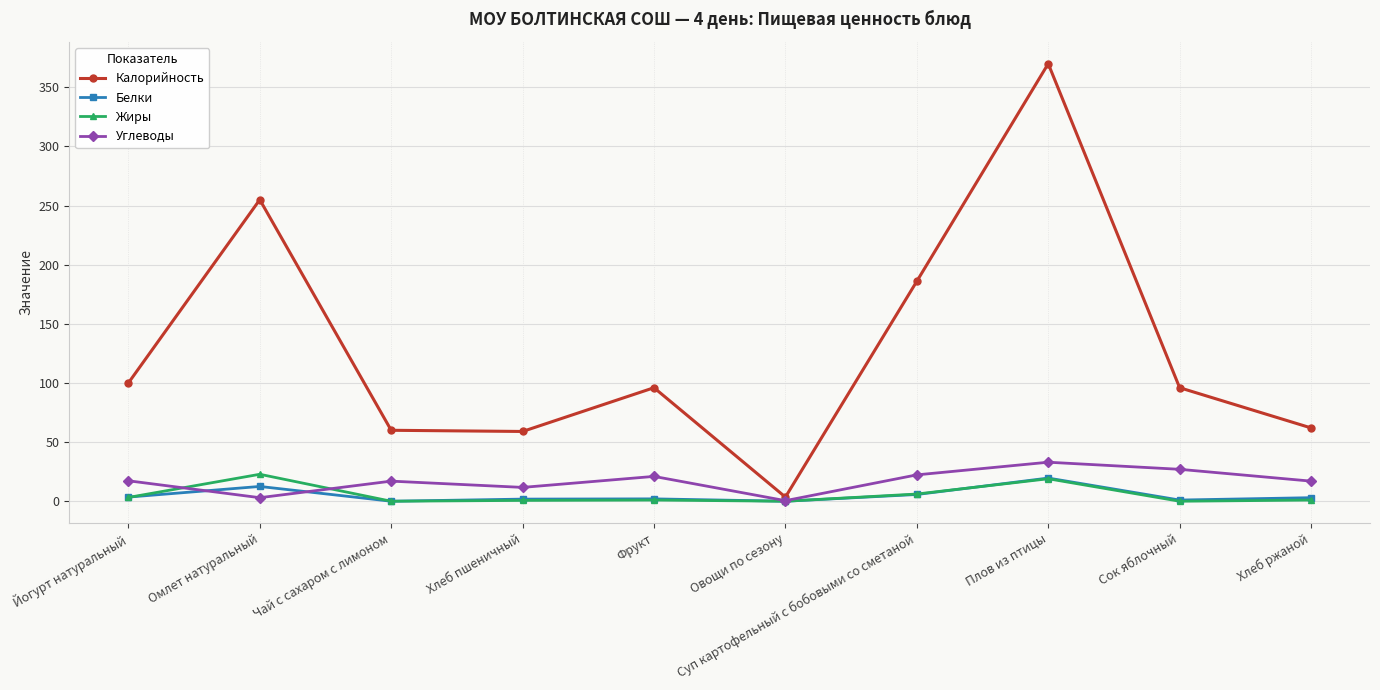

What is the value of the Жиры point at the 10th from the left?

1.0